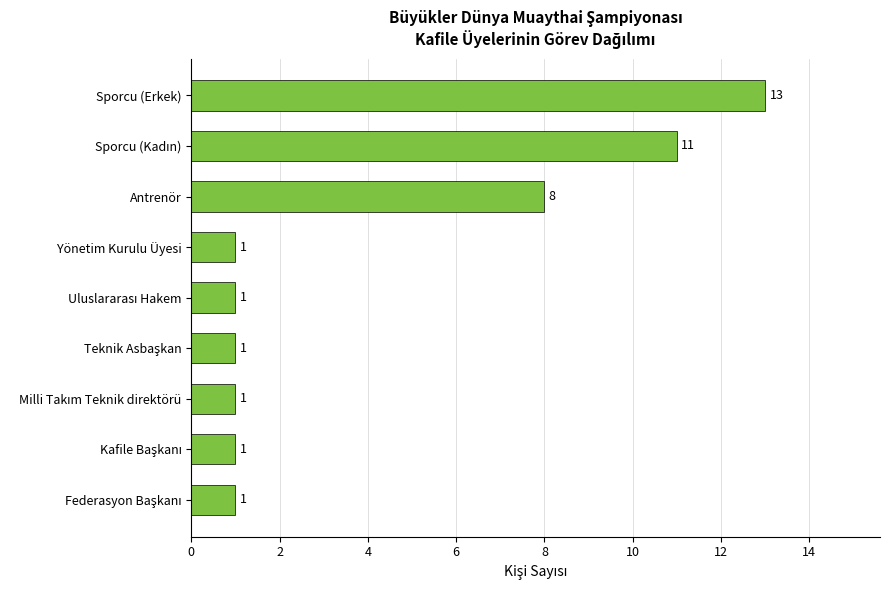

What position from the bottom is Antrenör?

7